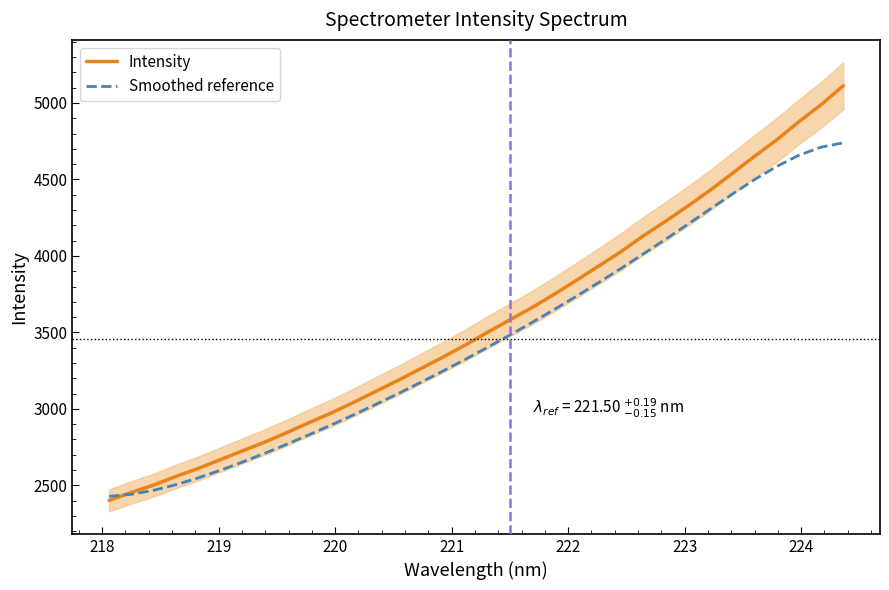

How many lines are shown in the chart?

2